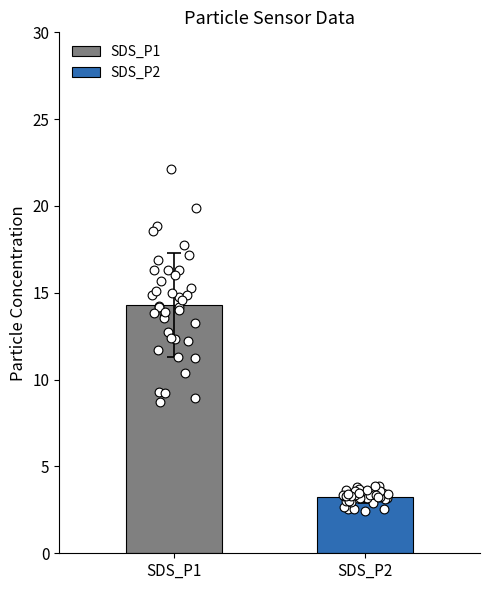

Which series contains the highest Y value?

SDS_P1